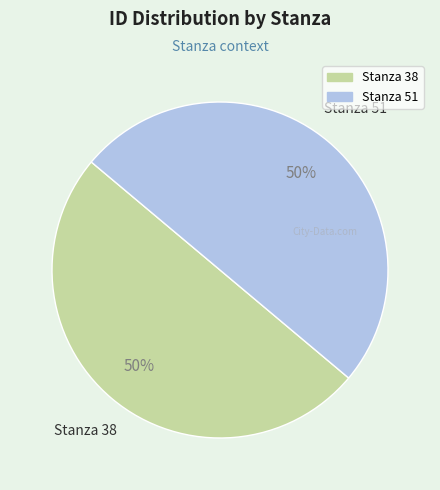

How many slices are in this pie chart?

2